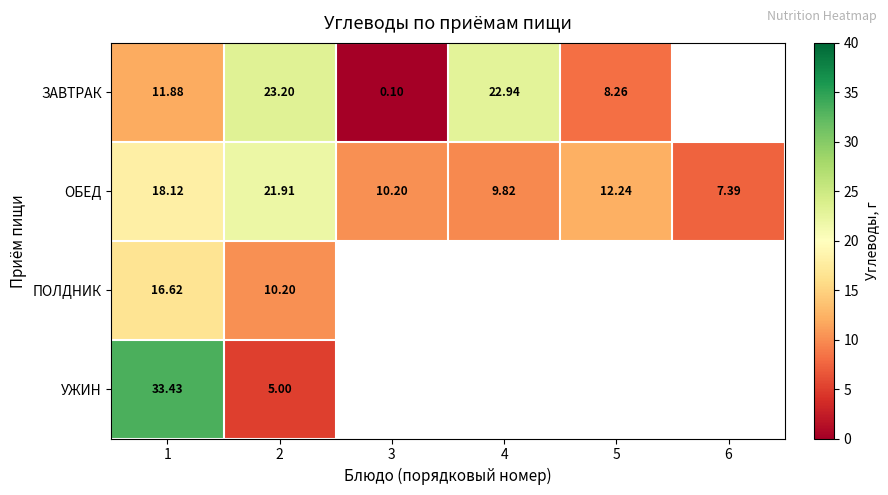

What is the minimum value shown in the chart?

0.1